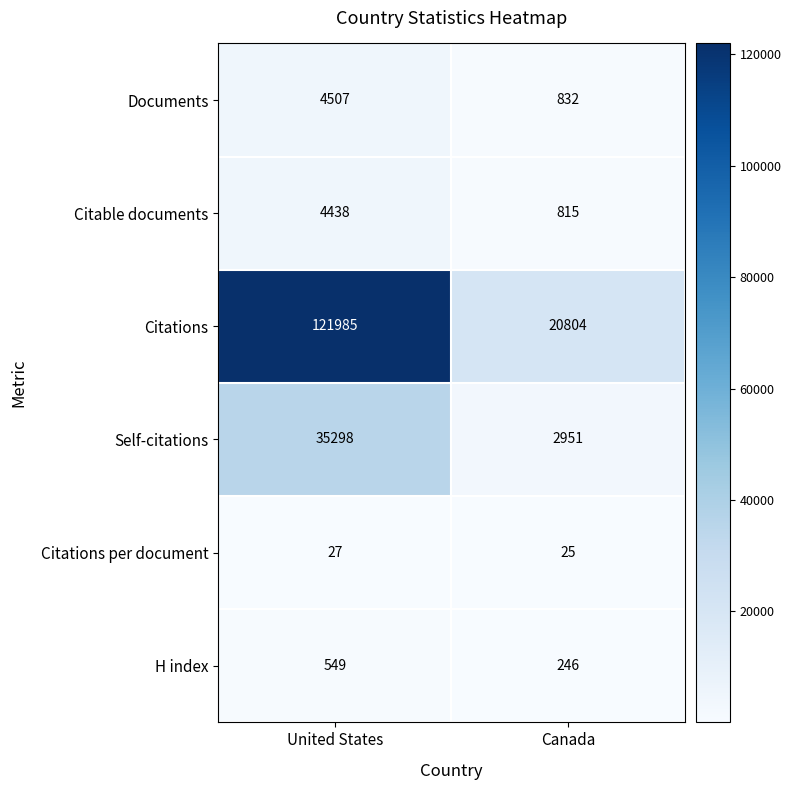

What is the sum of all Citations per document values?

52